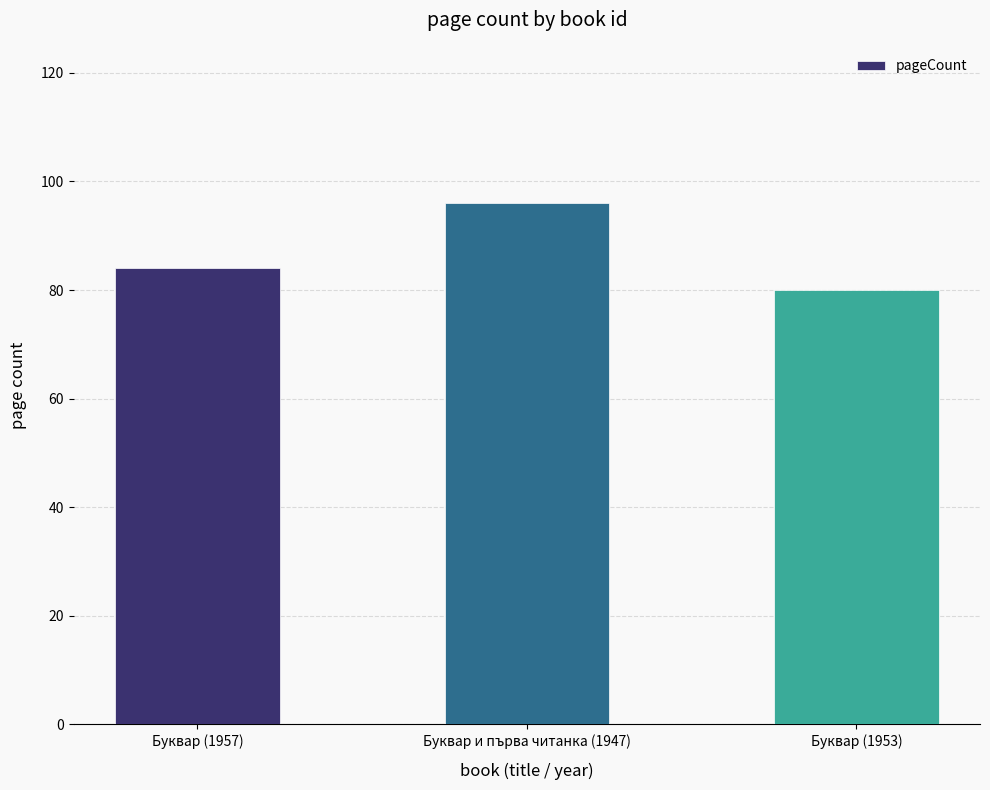

Which has a higher value, Буквар и първа читанка (1947) or Буквар (1953)?

Буквар и първа читанка (1947)